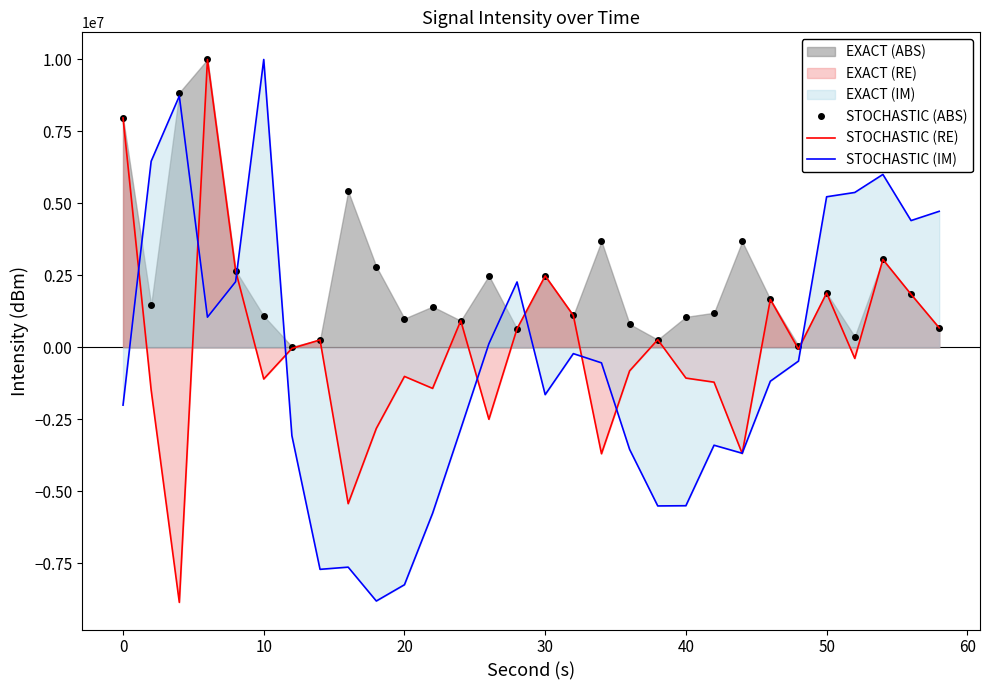

Which series has the largest total across all categories?

STOCHASTIC (ABS)